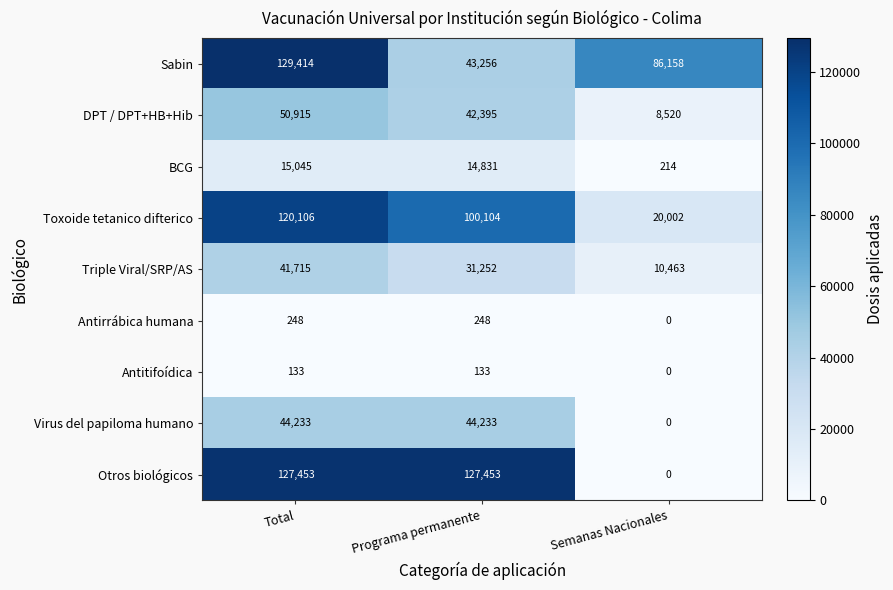

Reading left to right, extract all data points from this chart.

Sabin: 129414	43256	86158
DPT / DPT+HB+Hib: 50915	42395	8520
BCG: 15045	14831	214
Toxoide tetanico difterico: 120106	100104	20002
Triple Viral/SRP/AS: 41715	31252	10463
Antirrábica humana: 248	248	0
Antitifoídica: 133	133	0
Virus del papiloma humano: 44233	44233	0
Otros biológicos: 127453	127453	0